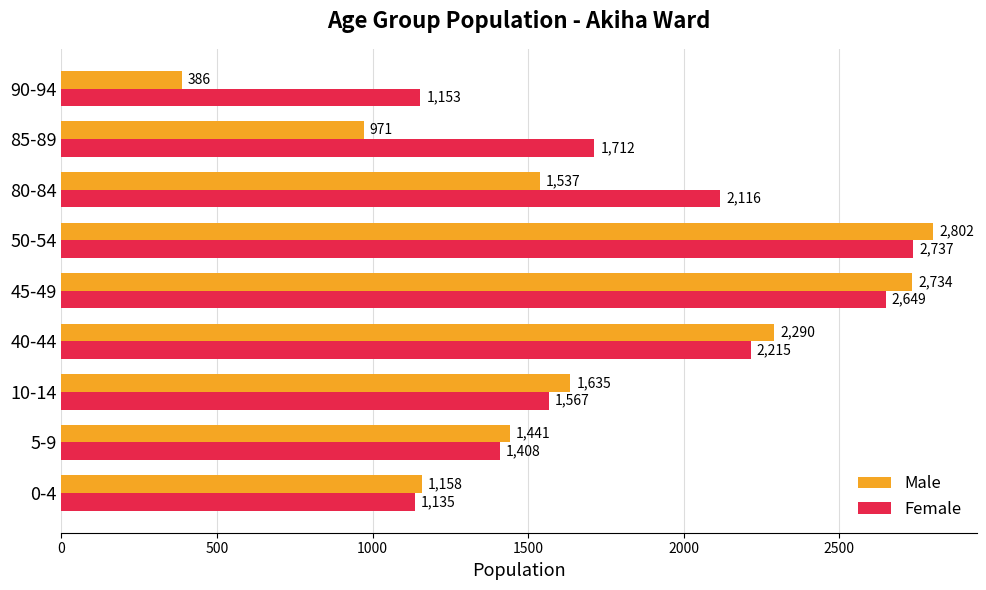

What is the total value across all series at 10-14?

3202